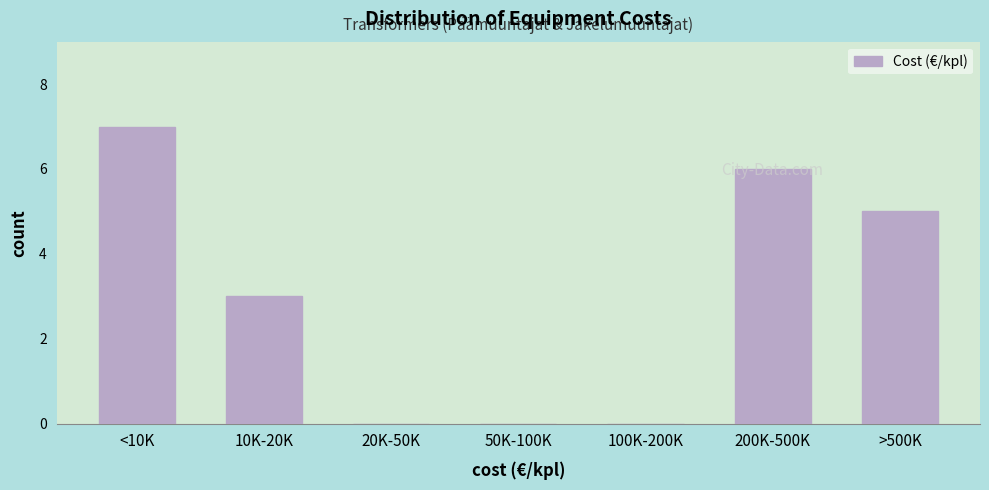

The chart shows a value of 1 at 10K-20K. True or false?

False